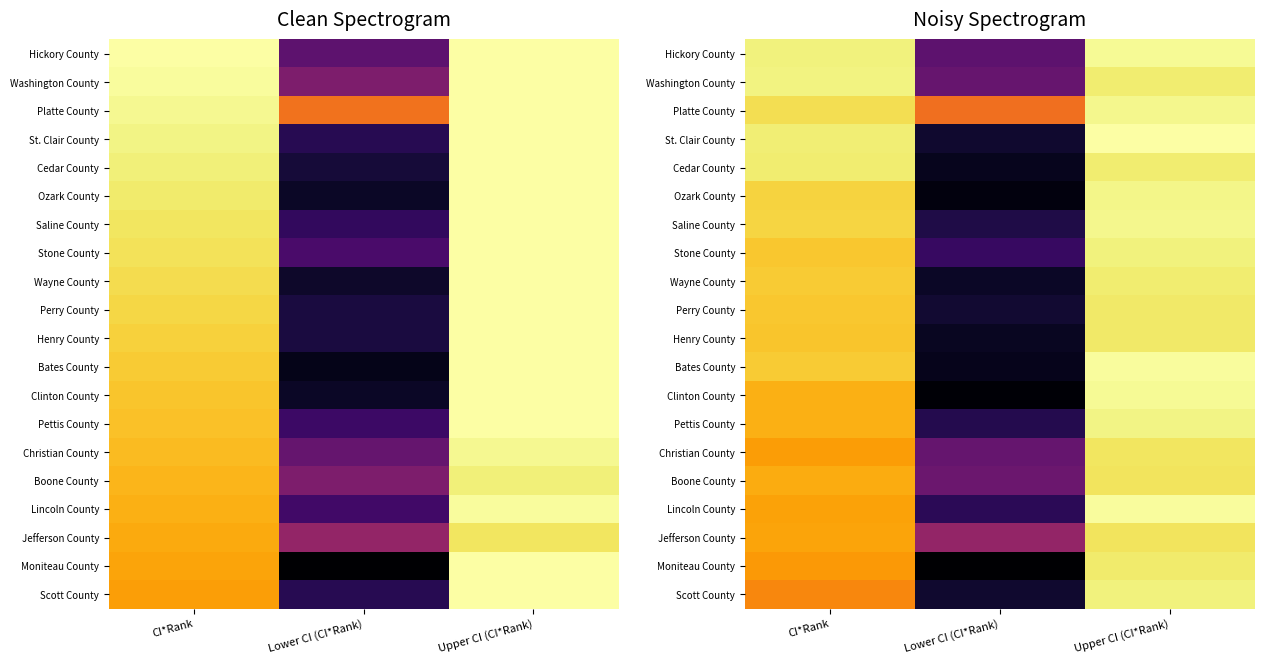

List the labels in order of Boone County value, smallest first.

Lower CI (CI*Rank), CI*Rank, Upper CI (CI*Rank)